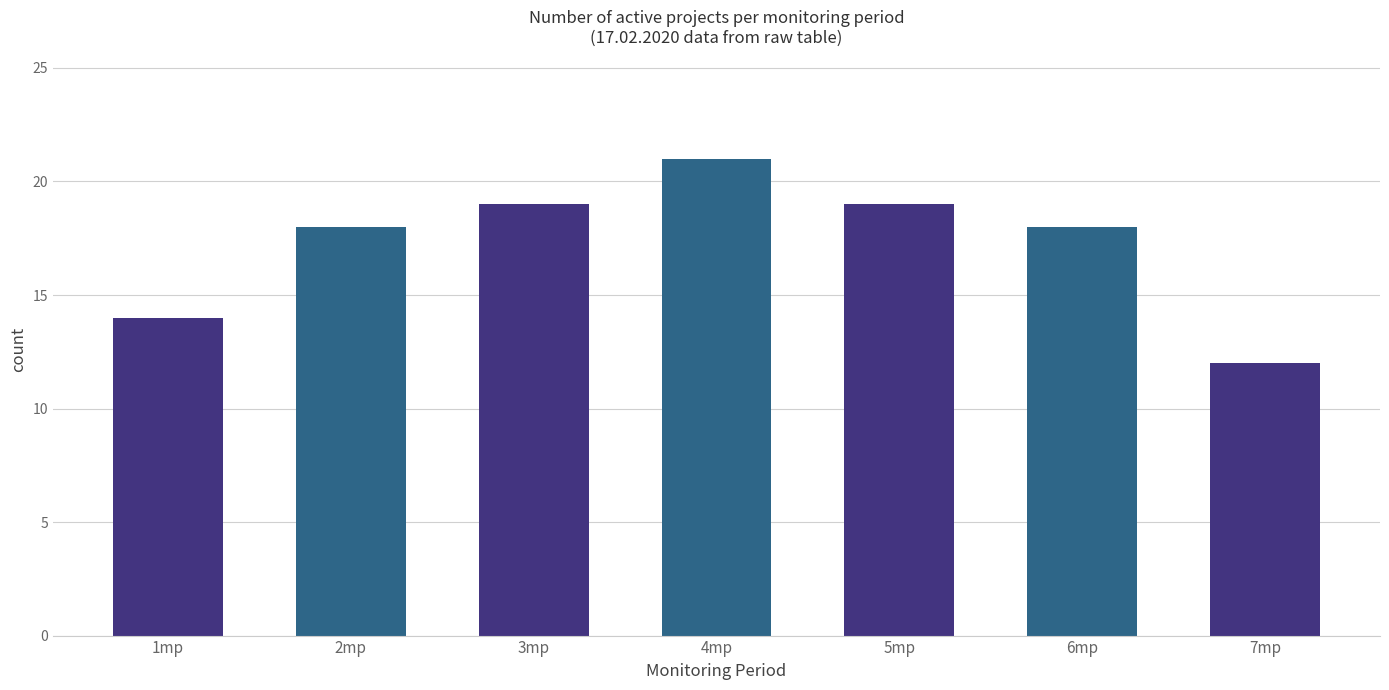

What is the difference between the maximum and minimum values?

9